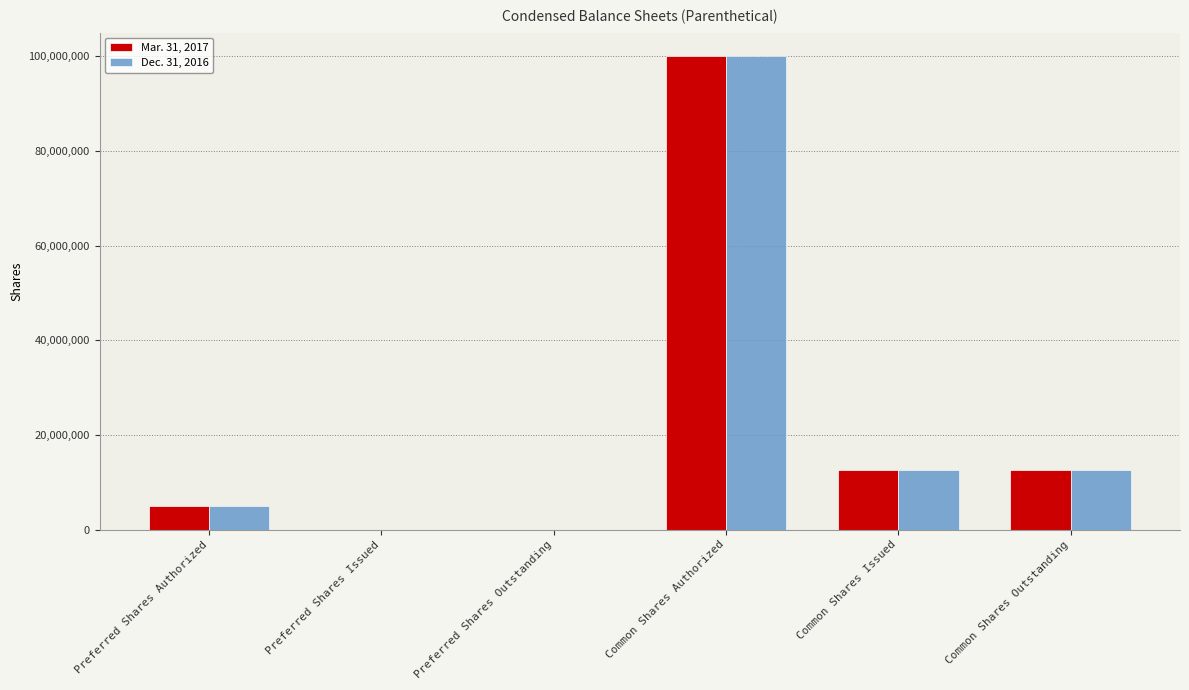

What is the total value across all series at Preferred Shares Authorized?

10000000